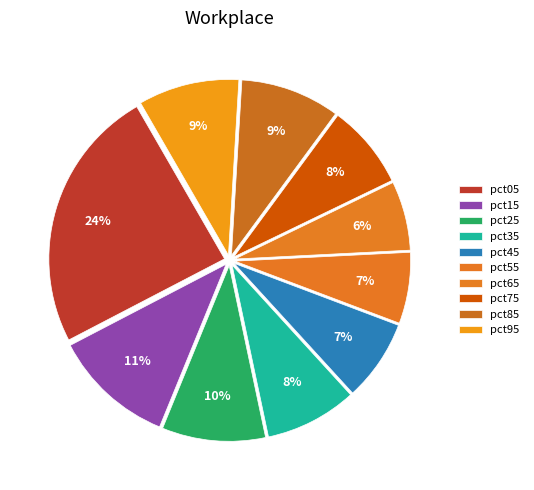

What percentage do pct65 and pct05 together represent?

30.7%